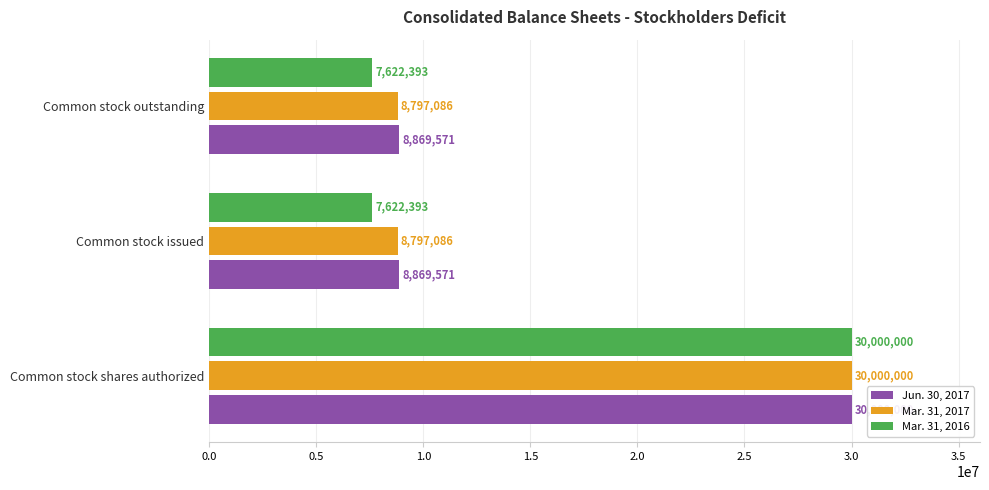

Which series has the widest spread of values?

Mar. 31, 2016